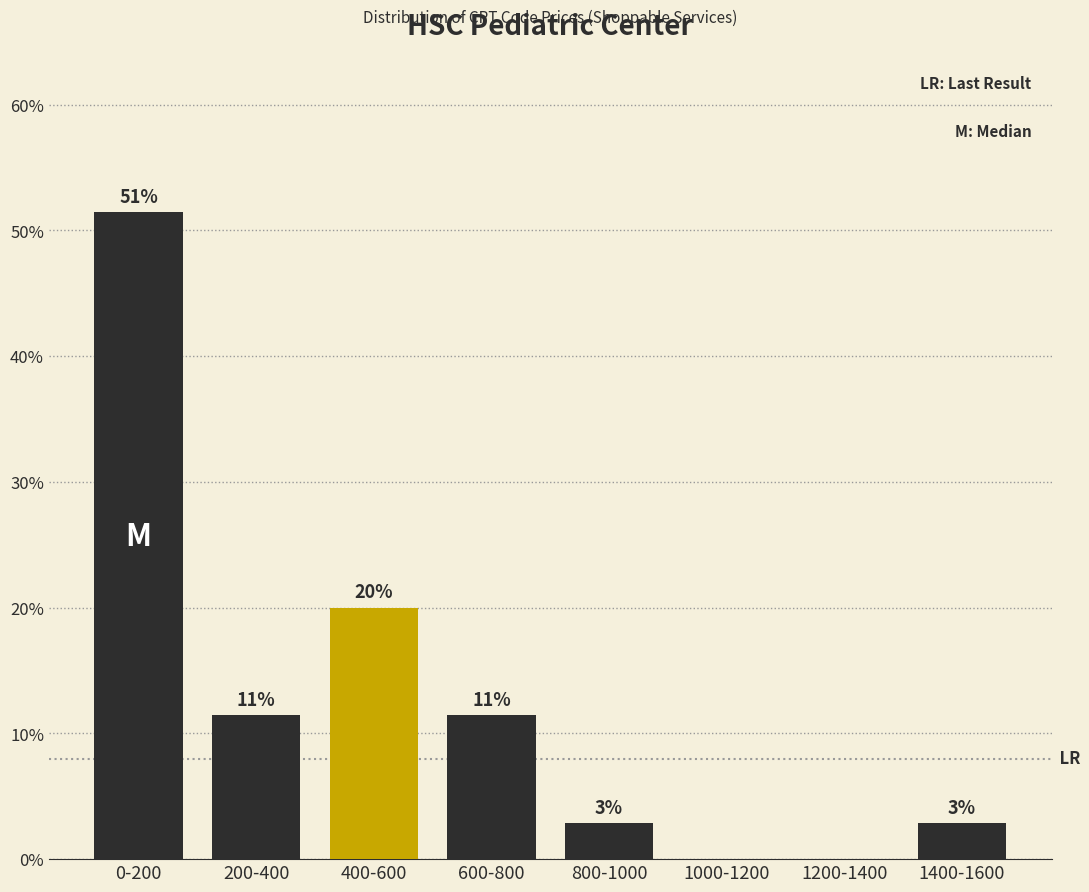

Are the bars horizontal?

No